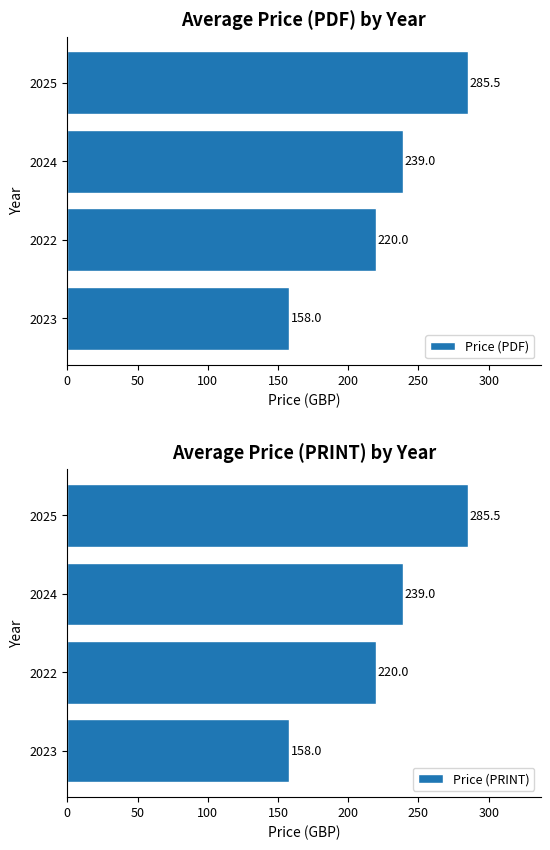

Which category has the highest value in the Price (PDF) series?

2025